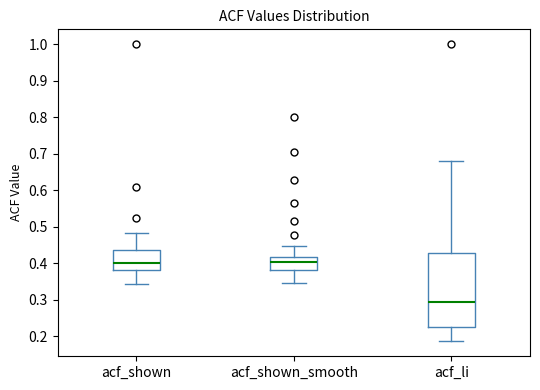

Reading left to right, read every box against the y-axis: the position of its median line, the range the box covers, and the ends of its whiskers. The values are not printed on the chart, so give them approximately, as read against the axis.

acf_shown: median 0.40, box 0.38 to 0.44, whiskers 0.34 to 0.48
acf_shown_smooth: median 0.40, box 0.38 to 0.42, whiskers 0.35 to 0.45
acf_li: median 0.29, box 0.23 to 0.43, whiskers 0.19 to 0.68